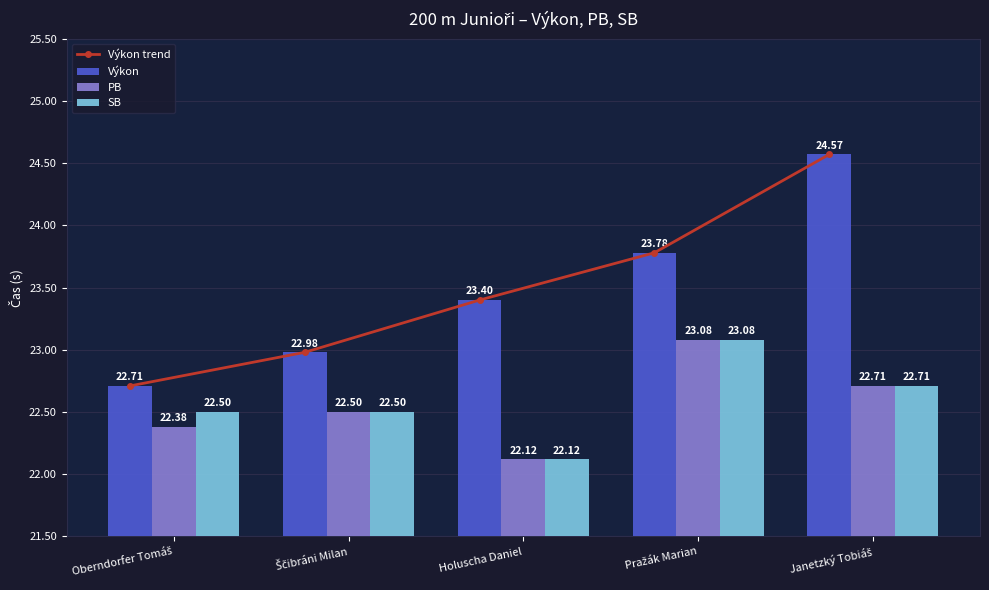

What is the value of the PB bar at the 3rd from the left?

22.1